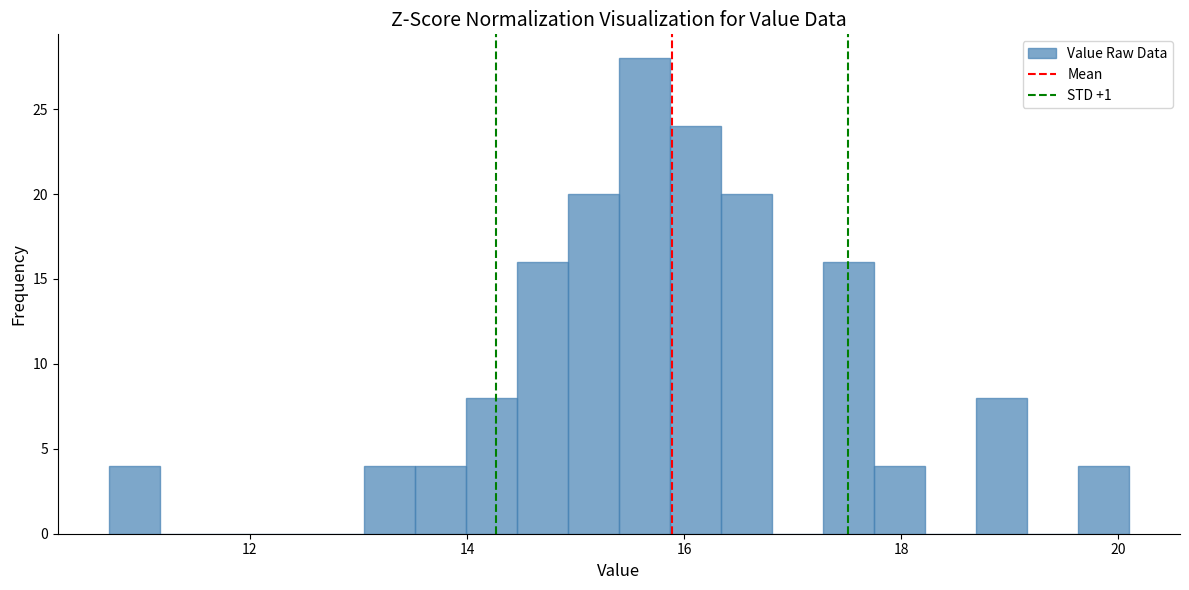

Read against the x-axis, roughly where is the centre of the tallest bar?

15.6